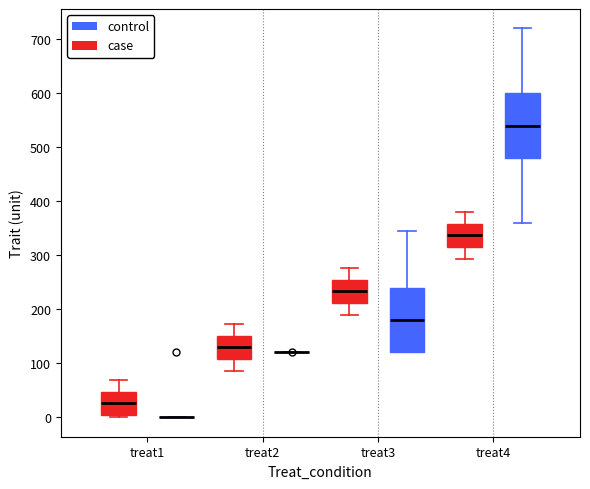

Reading left to right, read every box against the y-axis: the position of its median line, the range the box covers, and the ends of its whiskers. The values are not printed on the chart, so give them approximately, as read against the axis.

treat1 (case): median 30, box 0 to 50, whiskers 0 (just below the box's lower edge) to 70
treat1 (control): box collapsed to a line at 0, whiskers 0 to 0
treat2 (case): median 130, box 110 to 150, whiskers 90 to 170
treat2 (control): box collapsed to a line at 120, whiskers 120 to 120
treat3 (case): median 230, box 210 to 250, whiskers 190 to 280
treat3 (control): median 180, box 120 to 240, whiskers 120 to 350
treat4 (case): median 340, box 320 to 360, whiskers 290 to 380
treat4 (control): median 540, box 480 to 600, whiskers 360 to 720